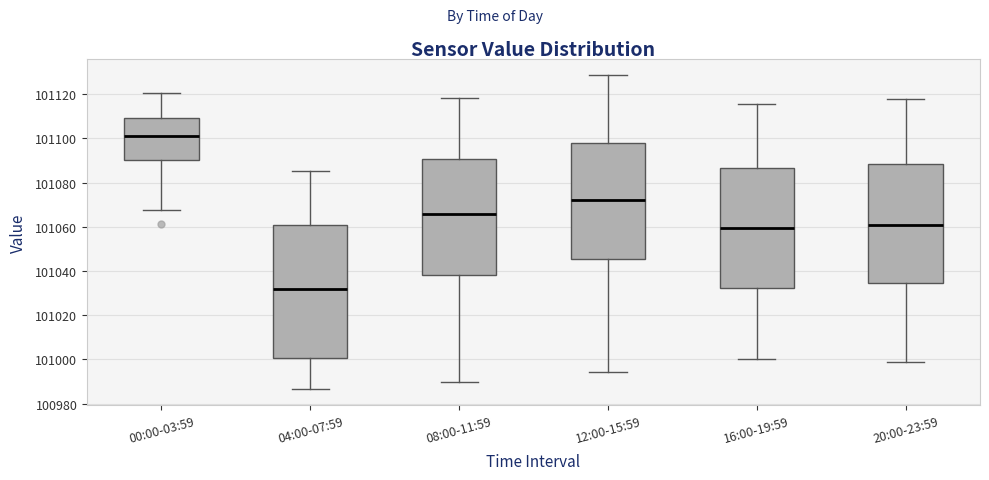

Which box is the tallest, from its lower edge to its upper edge?

04:00-07:59